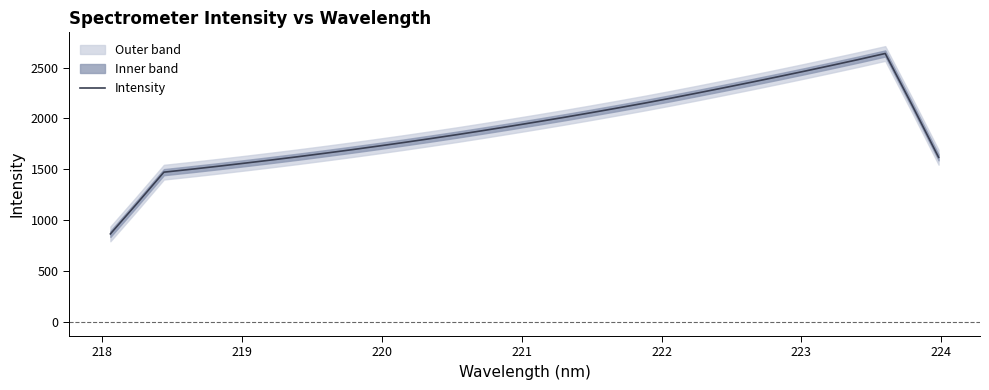

Does the chart display data point markers on the line(s)?

No